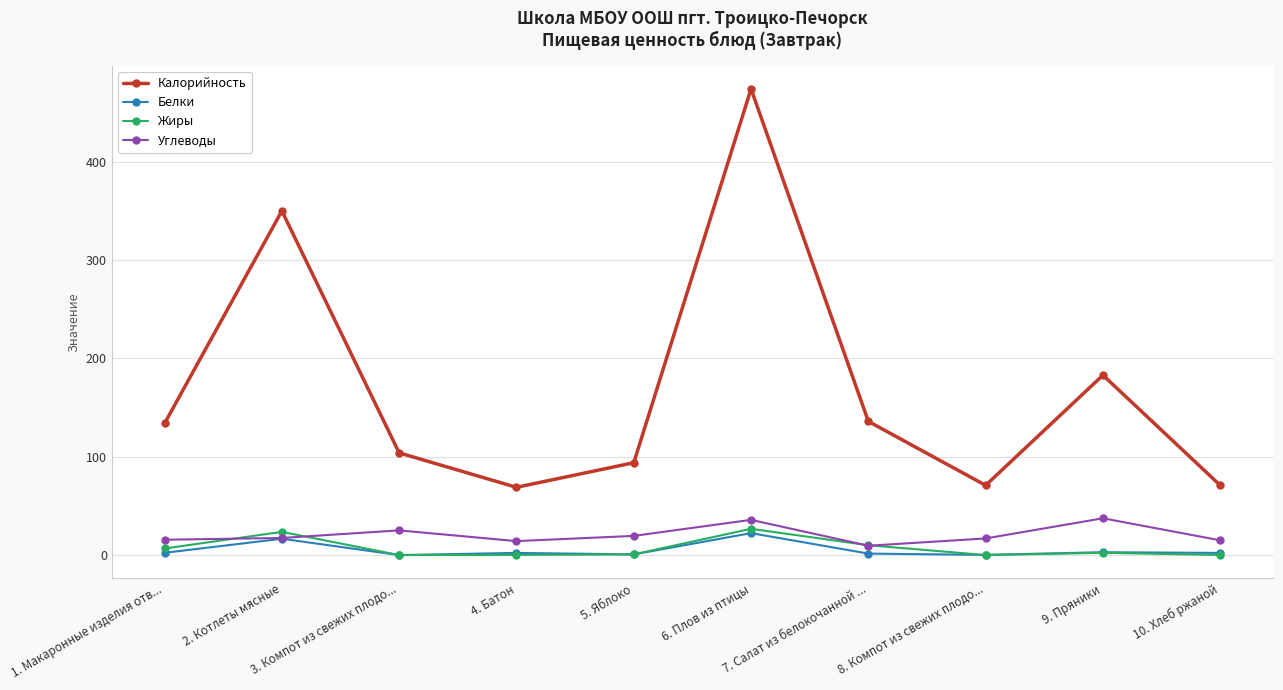

What are all the series names shown in the legend?

Калорийность, Белки, Жиры, Углеводы